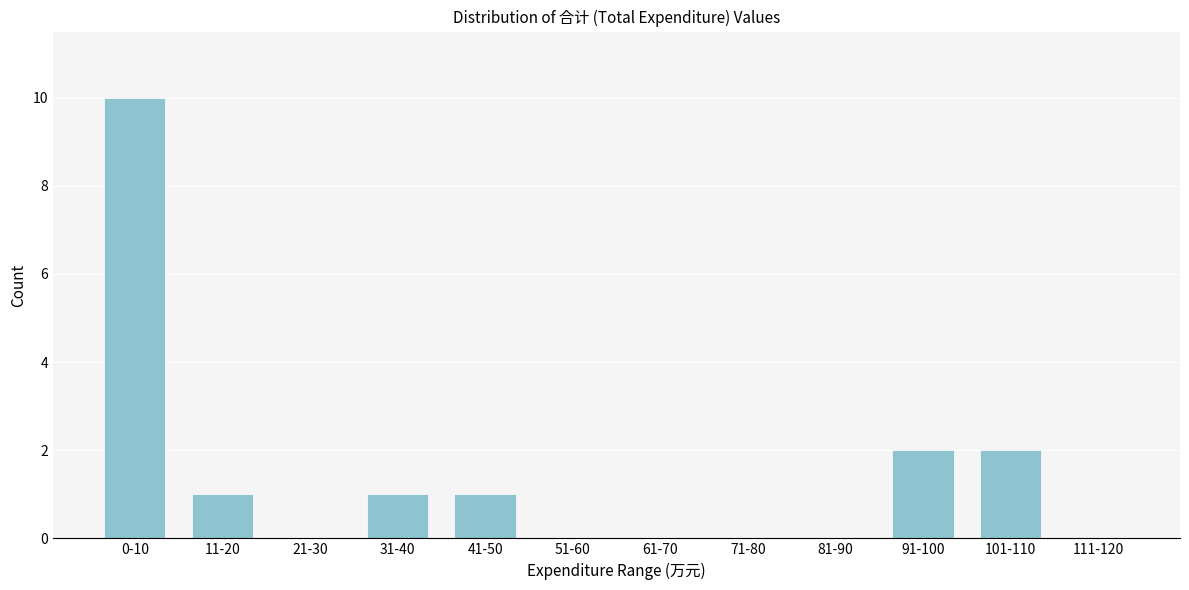

Reading left to right, extract all data points from this chart.

0-10=10	11-20=1	21-30=0	31-40=1	41-50=1	51-60=0	61-70=0	71-80=0	81-90=0	91-100=2	101-110=2	111-120=0